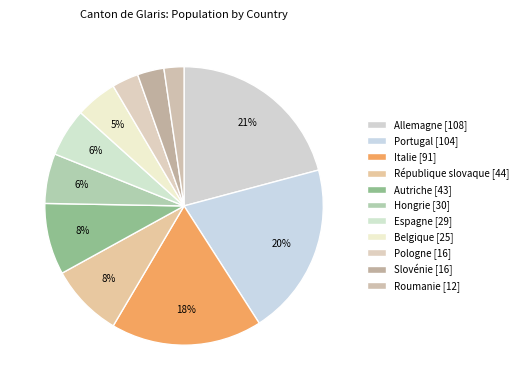

To the nearest percent, what portion does Belgique represent?

5%